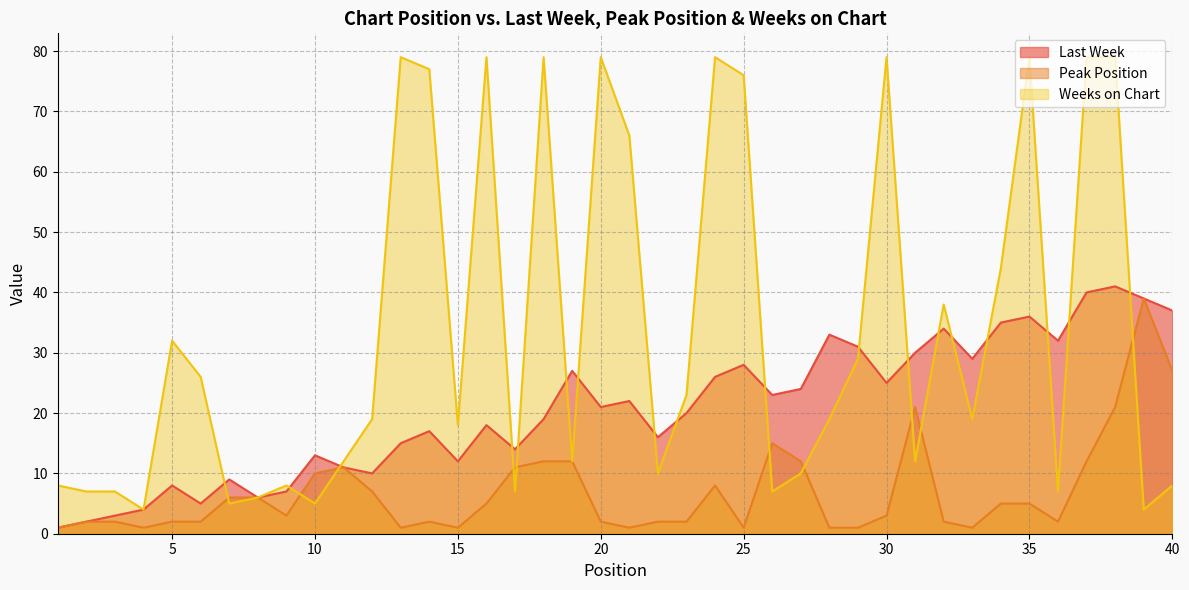

Reading right to left, list all the values displayed in this chart.

Last Week: 37	39	41	40	32	36	35	29	34	30	25	31	33	24	23	28	26	20	16	22	21	27	19	14	18	12	17	15	10	11	13	7	6	9	5	8	4	3	2	1
Peak Position: 27	39	21	12	2	5	5	1	2	21	3	1	1	12	15	1	8	2	2	1	2	12	12	11	5	1	2	1	7	11	10	3	6	6	2	2	1	2	2	1
Weeks on Chart: 8	4	79	79	7	79	44	19	38	12	79	29	19	10	7	76	79	23	10	66	79	12	79	7	79	18	77	79	19	12	5	8	6	5	26	32	4	7	7	8